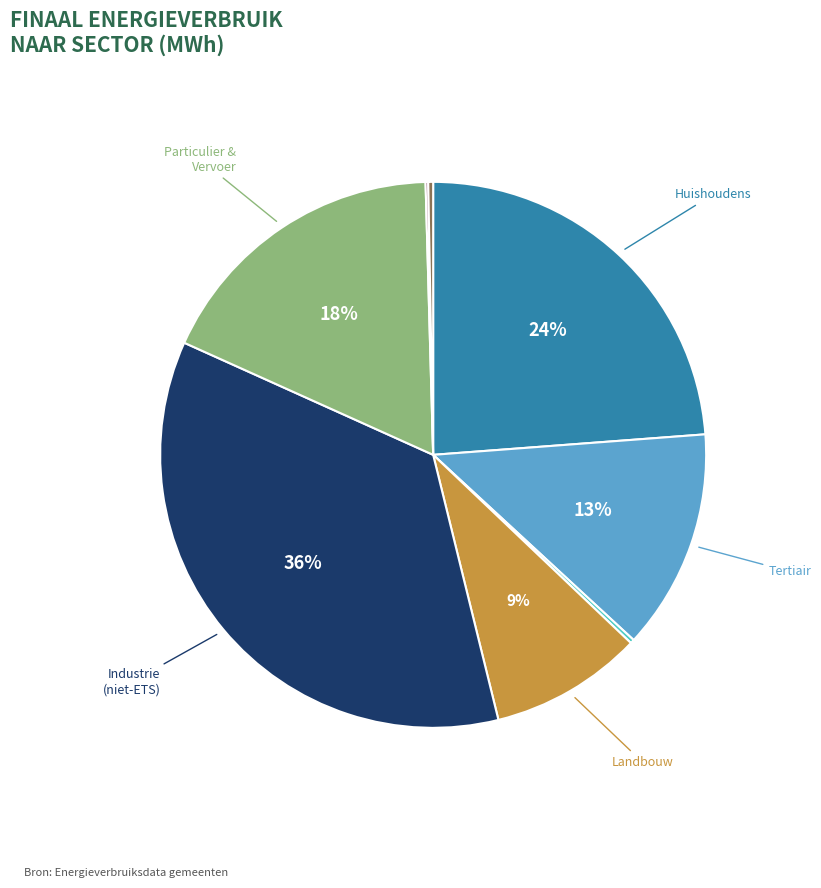

To the nearest percent, what is the average slice percentage?

12%